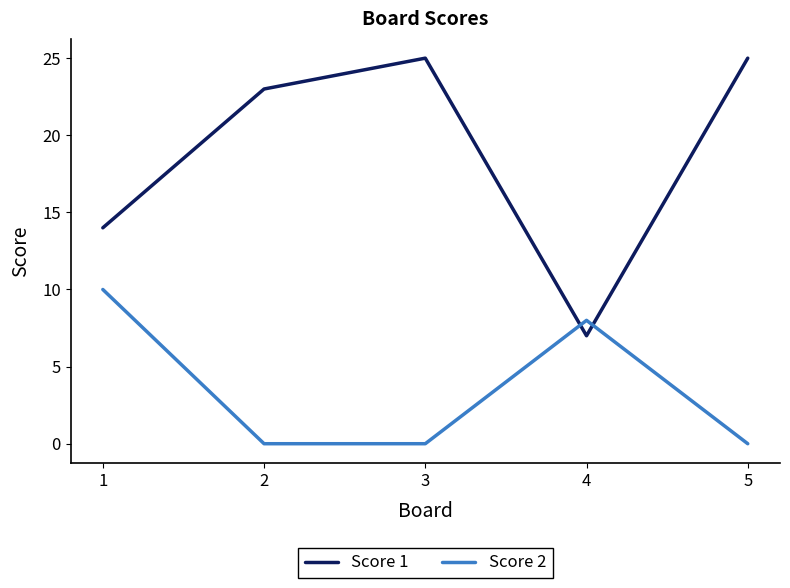

What is the highest value of the Score 1 series?

25